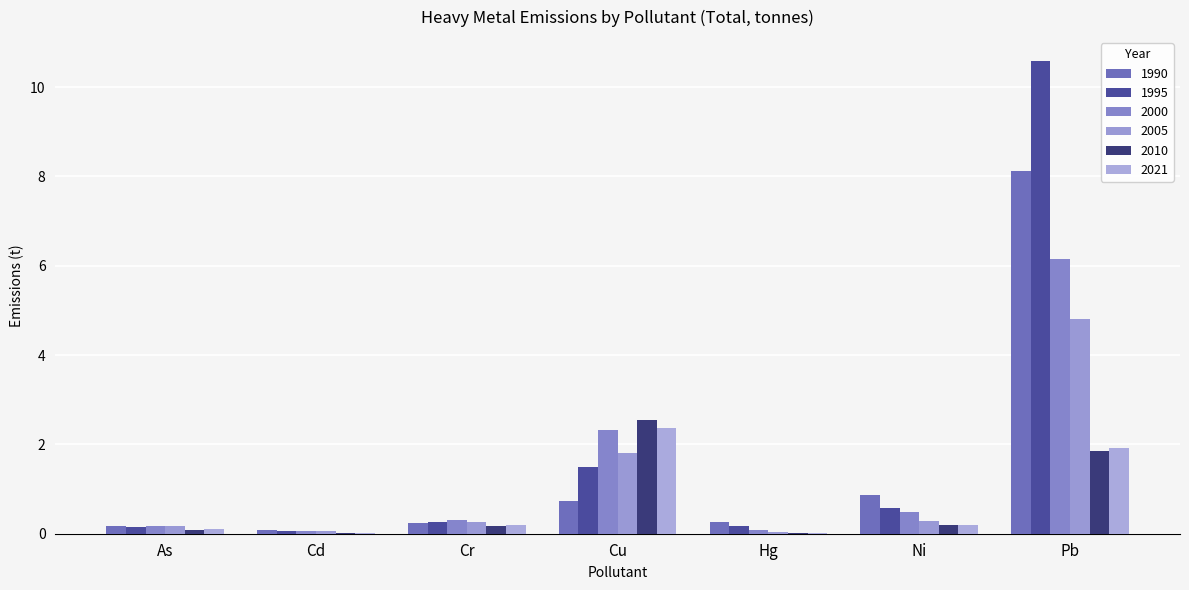

How many groups of bars are there?

7